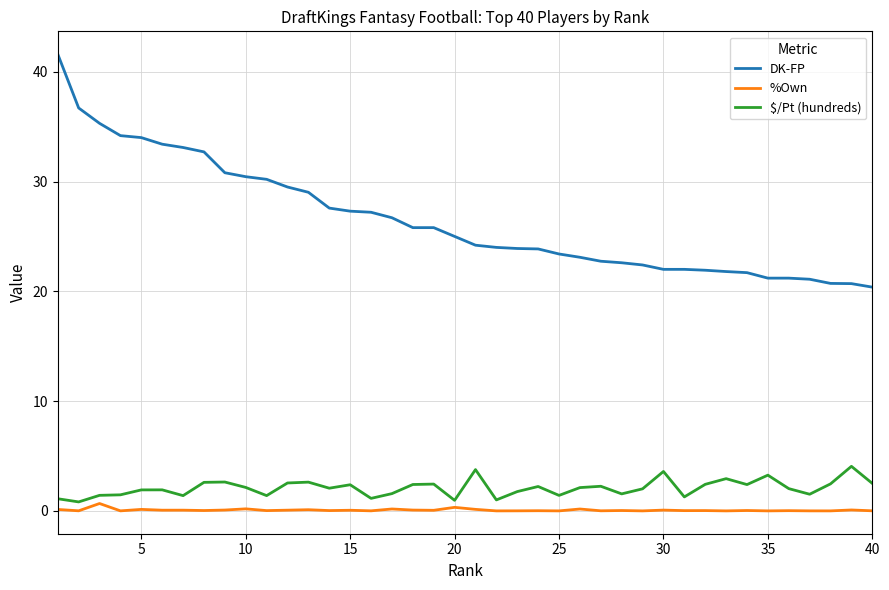

What is the difference between the second highest and minimum values in the $/Pt (hundreds) series?

2.9